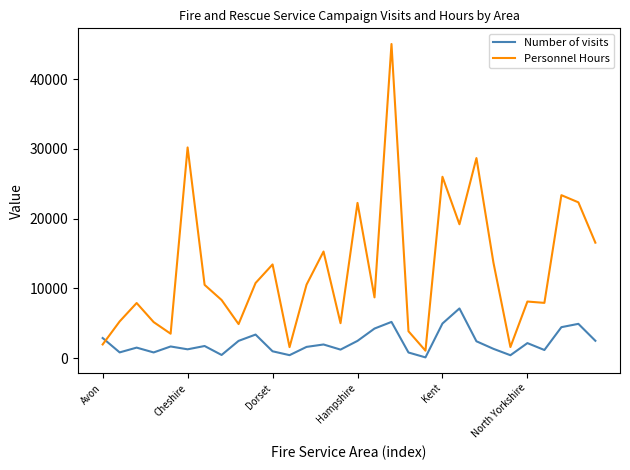

Which series has the widest spread of values?

Personnel Hours